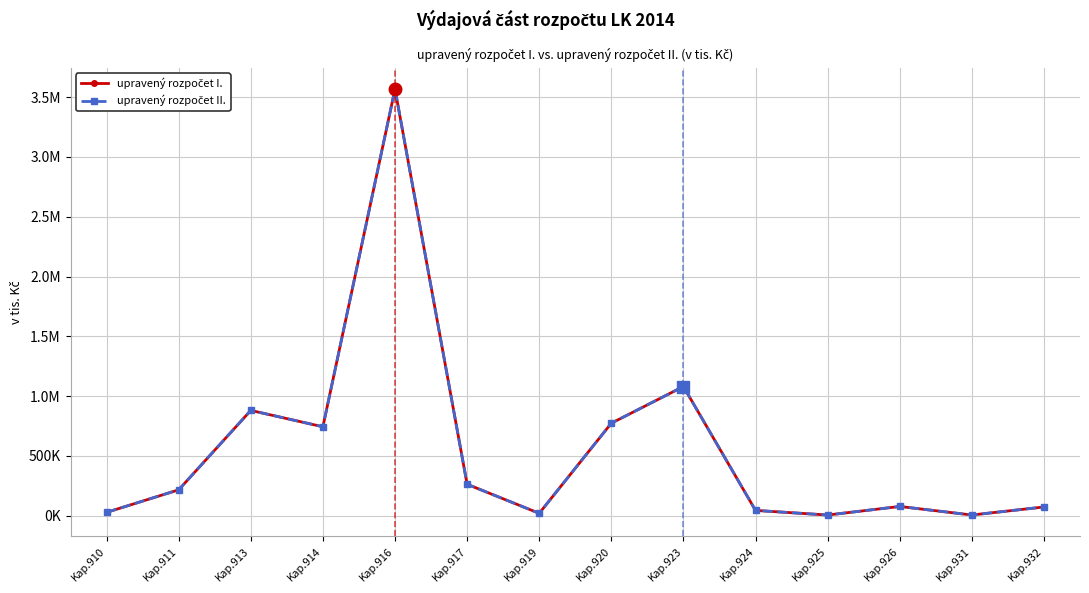

What is the difference between the maximum and second lowest values in the upravený rozpočet I. series?

3562310.4